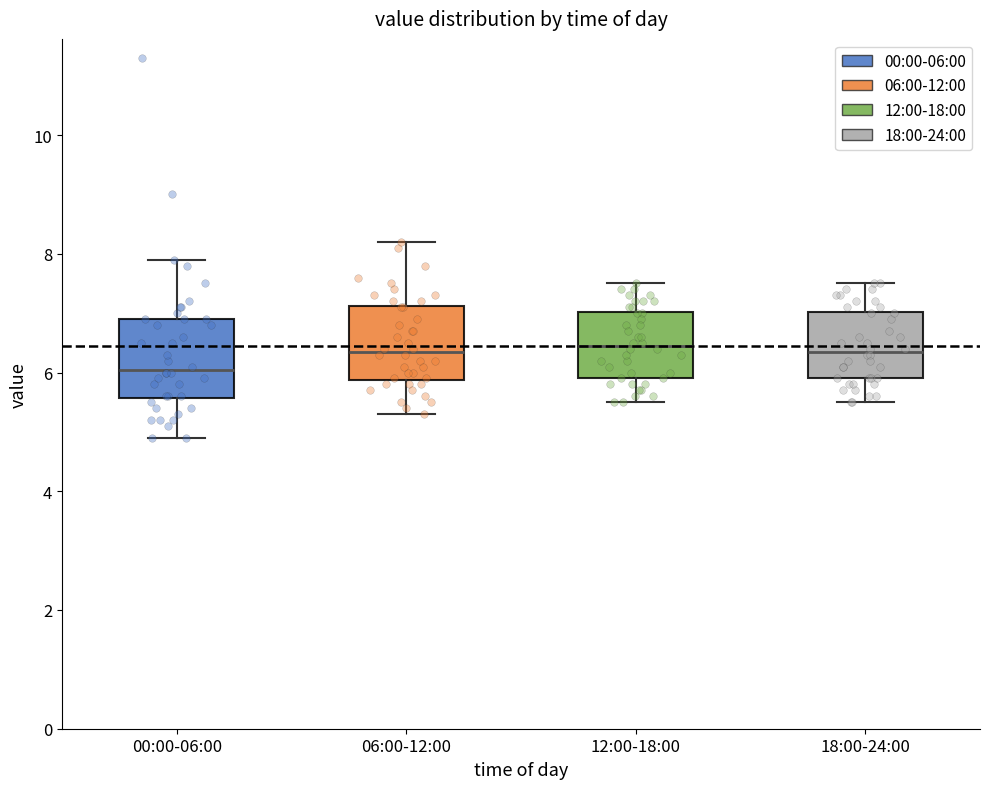

Where does the median line of the box for 18:00-24:00 sit on the y-axis? The values are not printed on the chart, so give them approximately, as read against the axis.

6.4